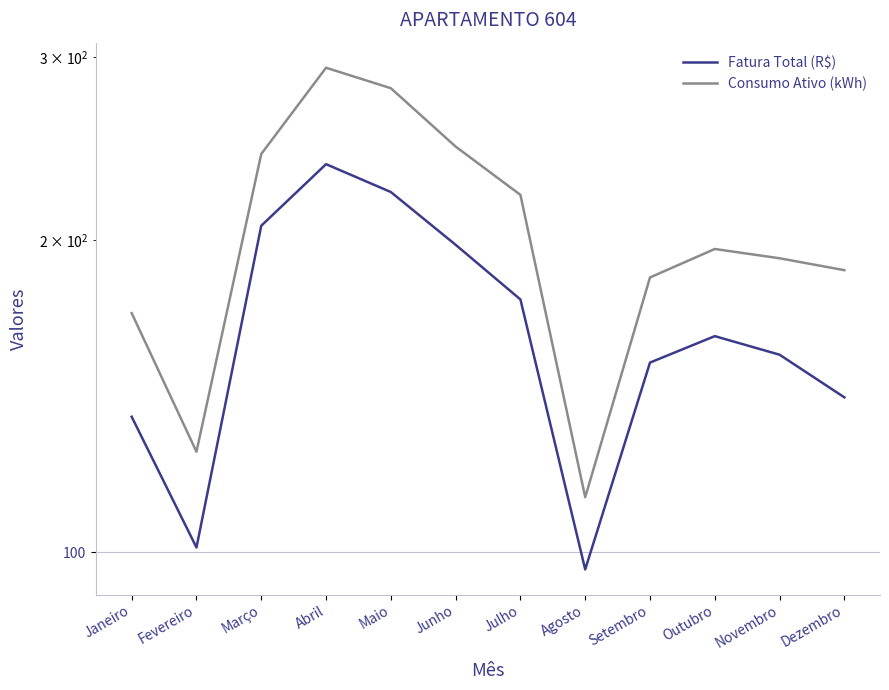

Where is the first local maximum for Consumo Ativo (kWh)?

Abril